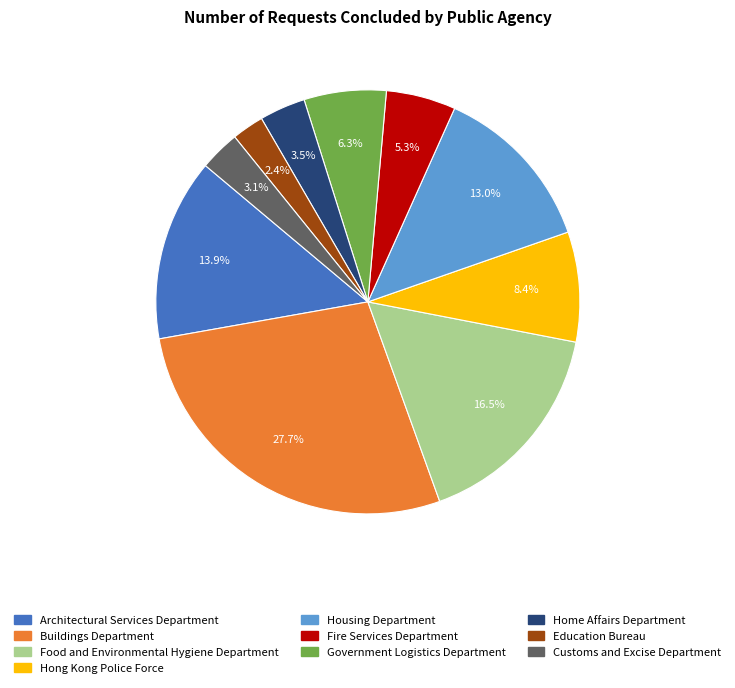

To the nearest percent, what is the average slice percentage?

10%